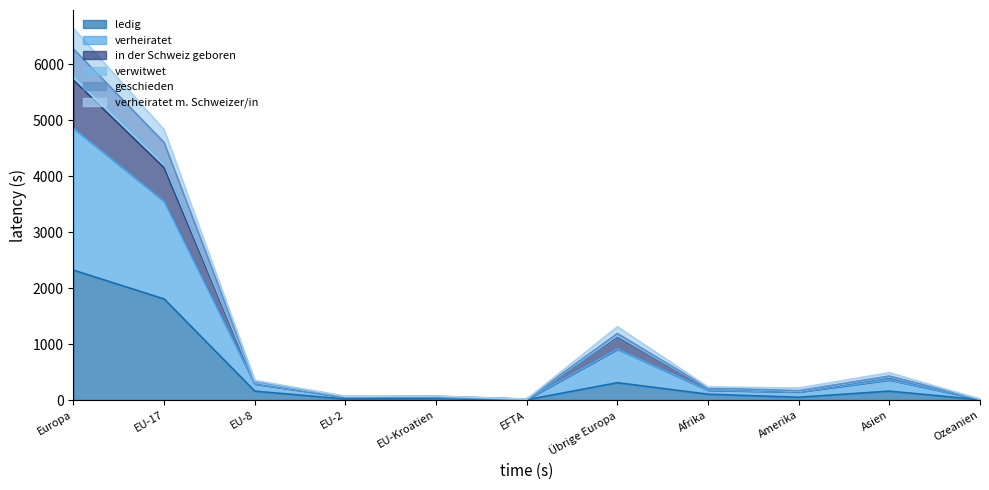

How many distinct data groups are displayed?

6